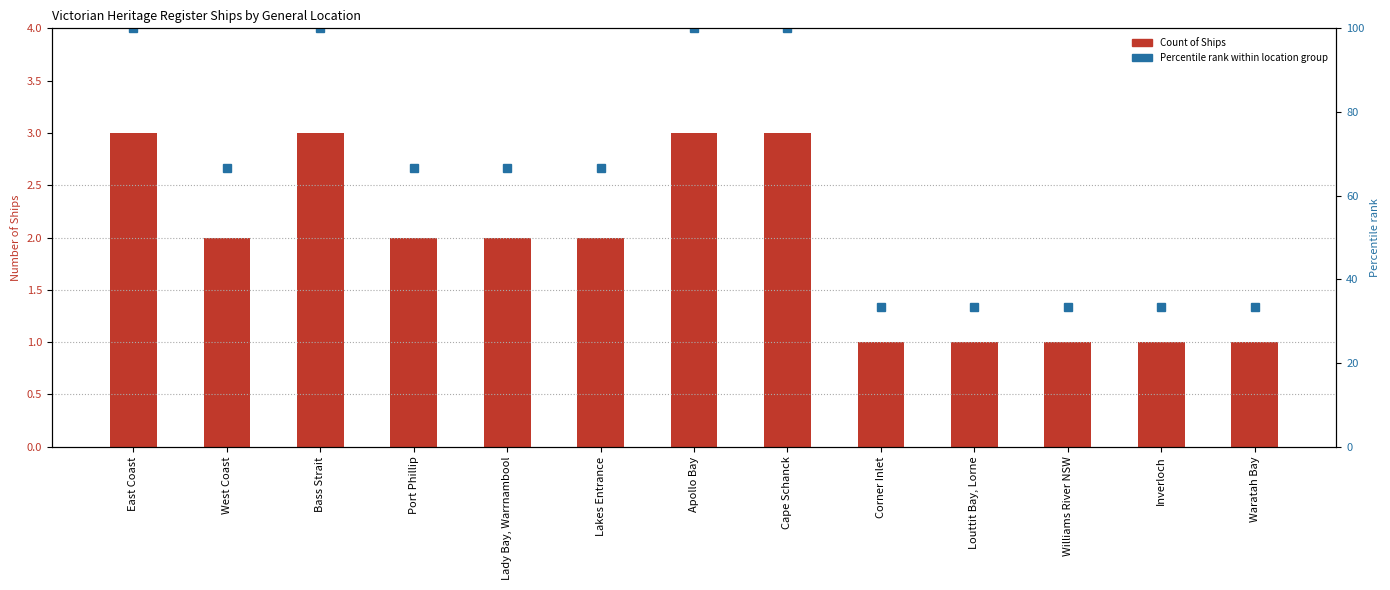

What value does the data have at Bass Strait?

3